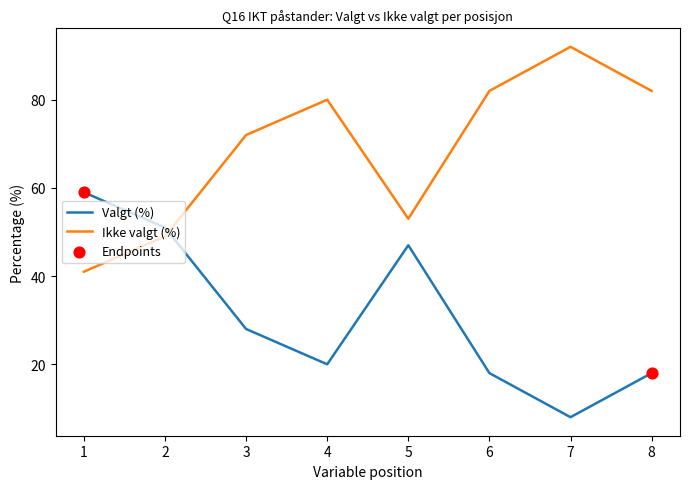

What is the difference between the highest and lowest values at 3?

44